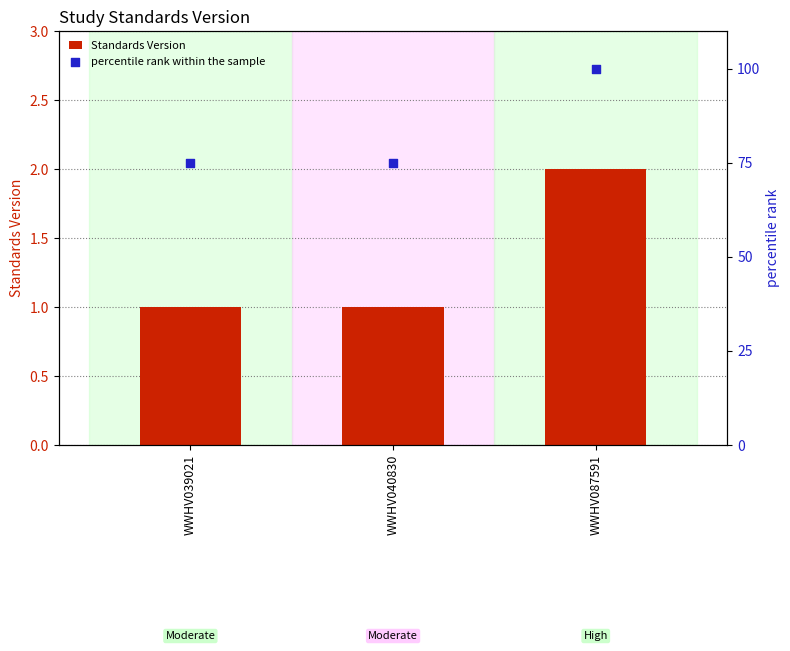

Which series has the largest Y range (max minus min)?

percentile rank within the sample